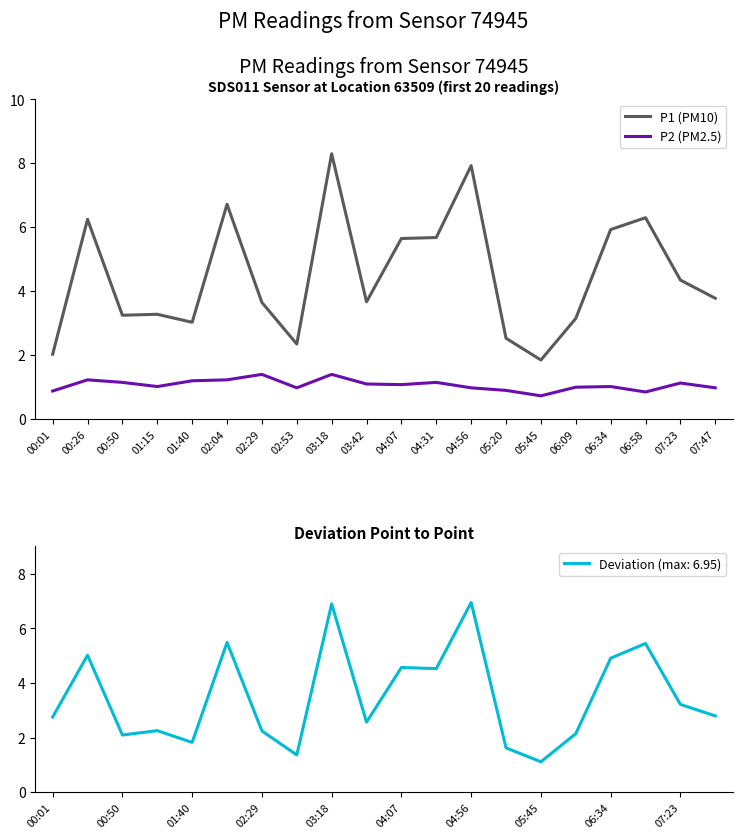

Between 02:29 and 06:34, which series saw the biggest shift?

P1 (PM10)